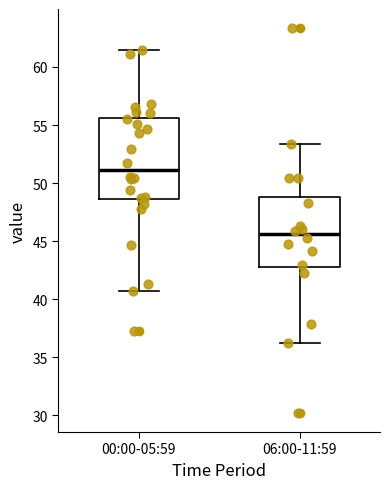

Which box is the tallest, from its lower edge to its upper edge?

00:00-05:59